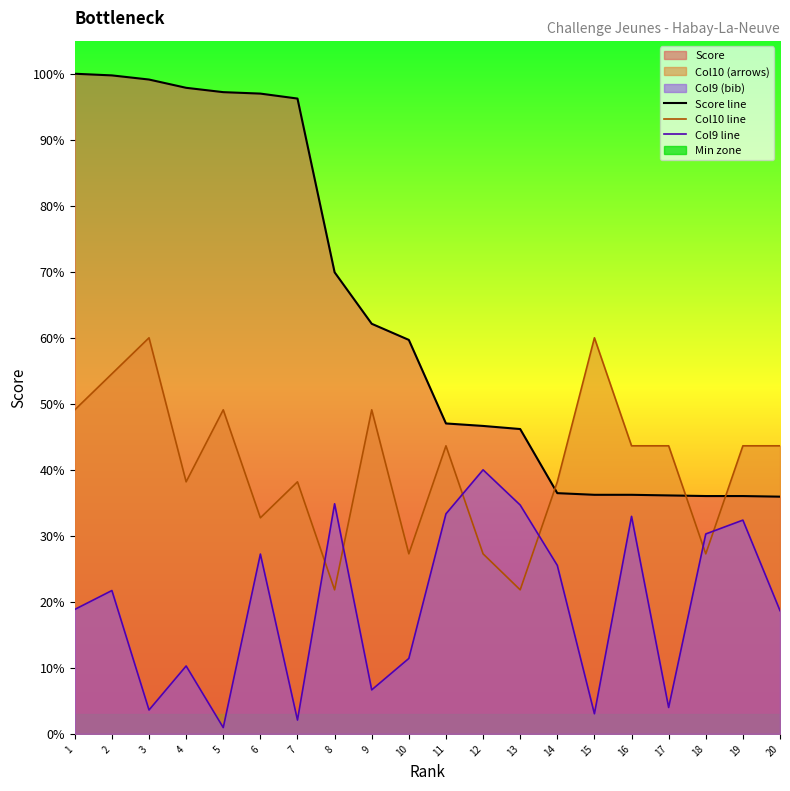

True or false: Col9 line has more than 1 points higher than both neighbors.

True